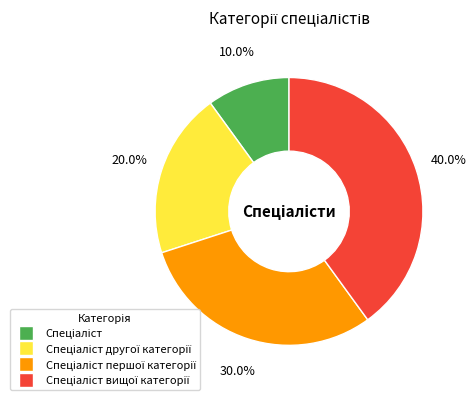

Is there a majority slice in this chart?

No